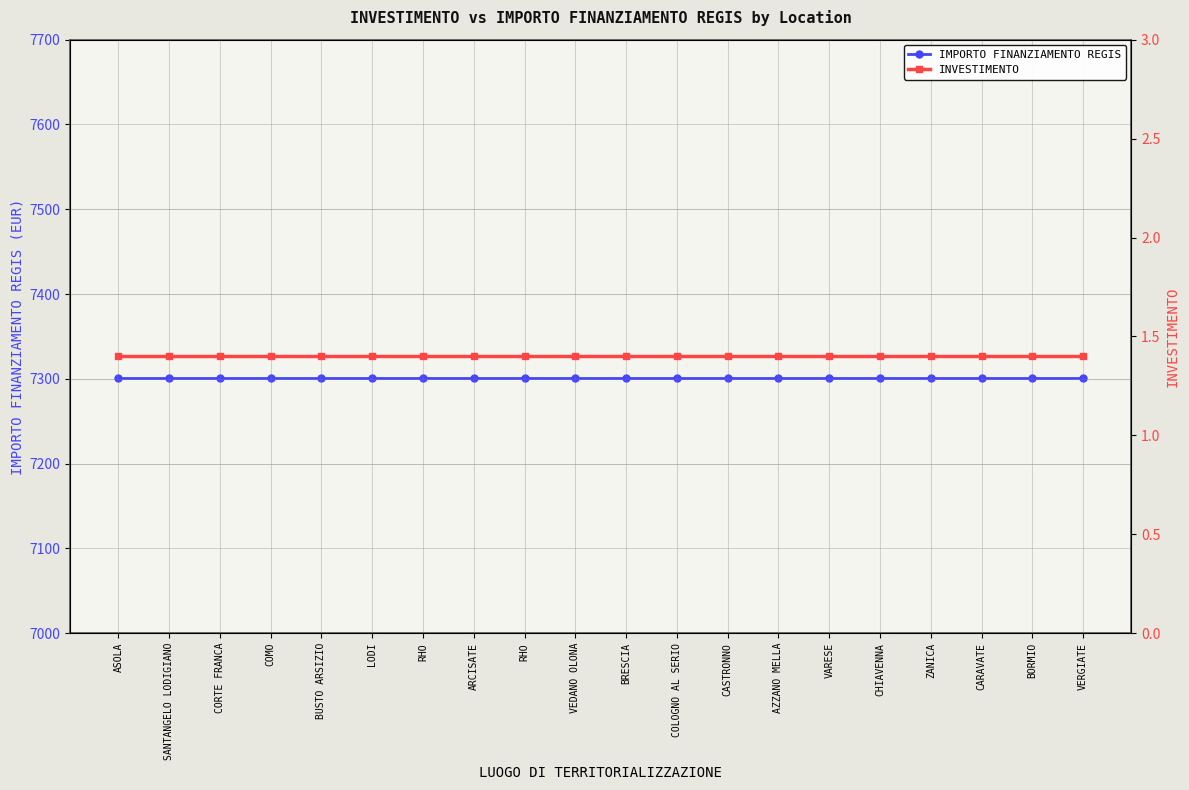

Which has a higher value, RHO or BORMIO?

RHO